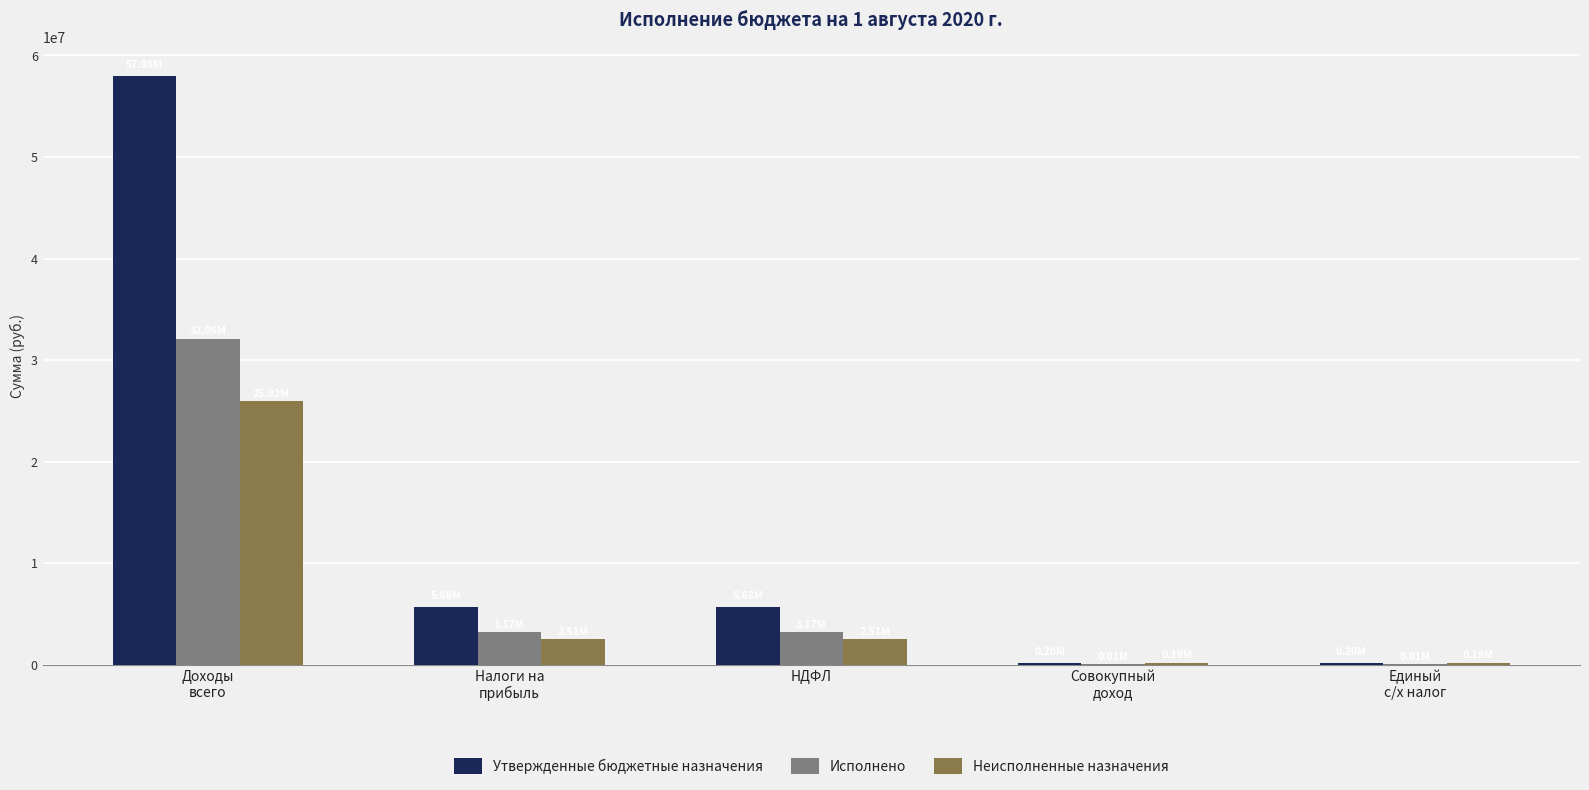

What is the average value of the Исполнено series?

7684237.1